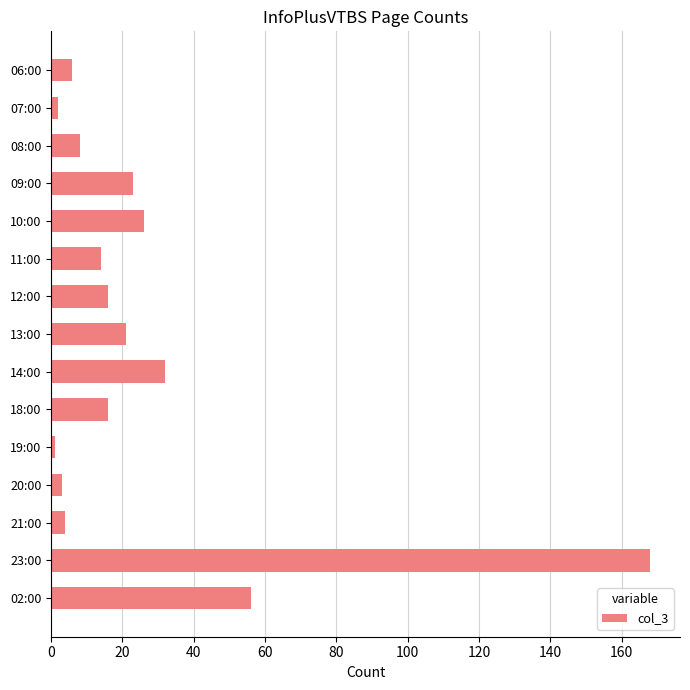

How many bars are there in total?

15